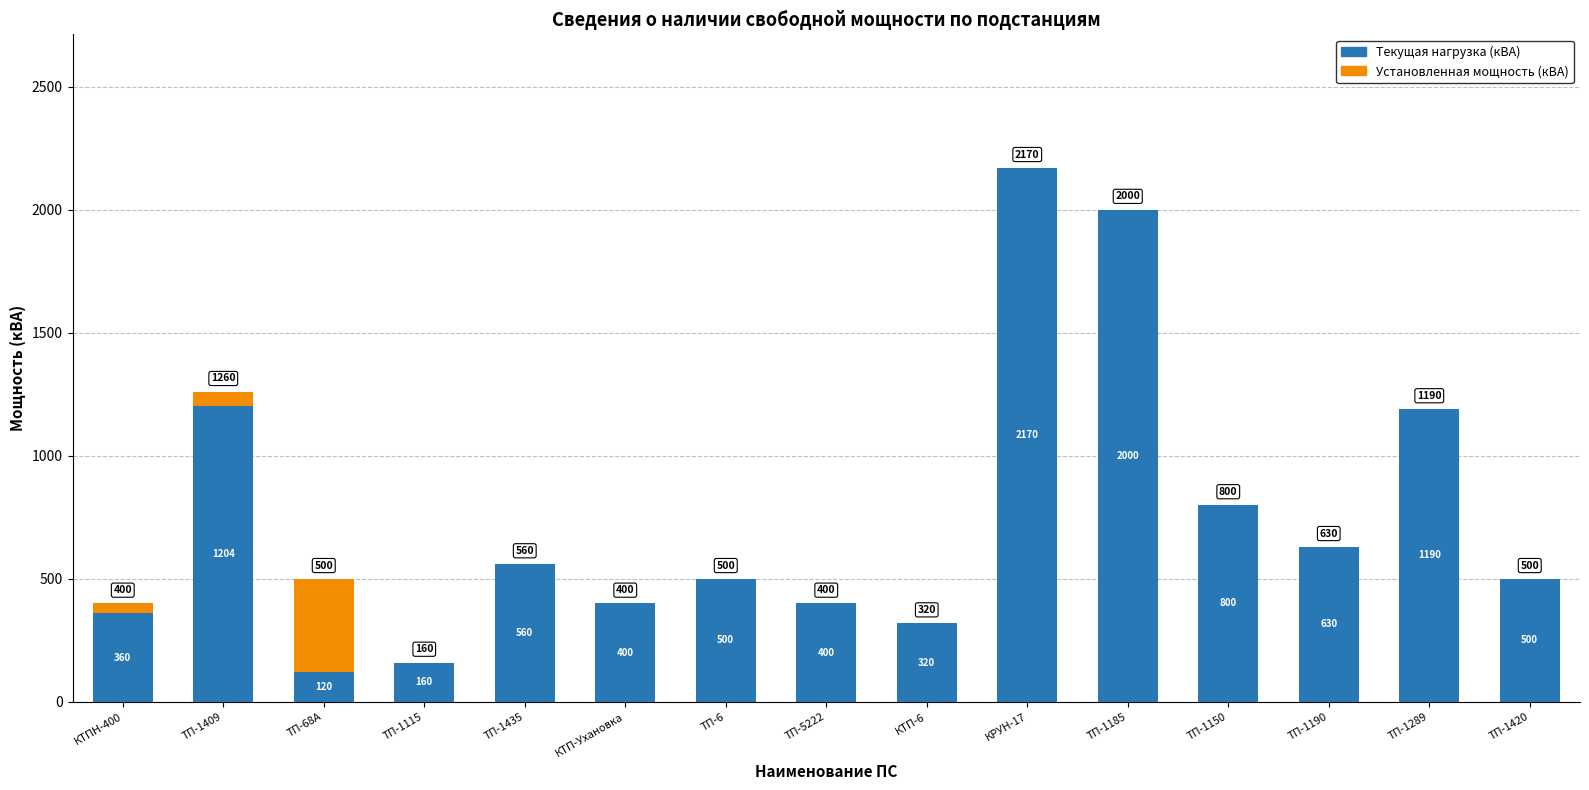

The value of Текущая нагрузка (кВА) at КТП-6 is 320. True or false?

True